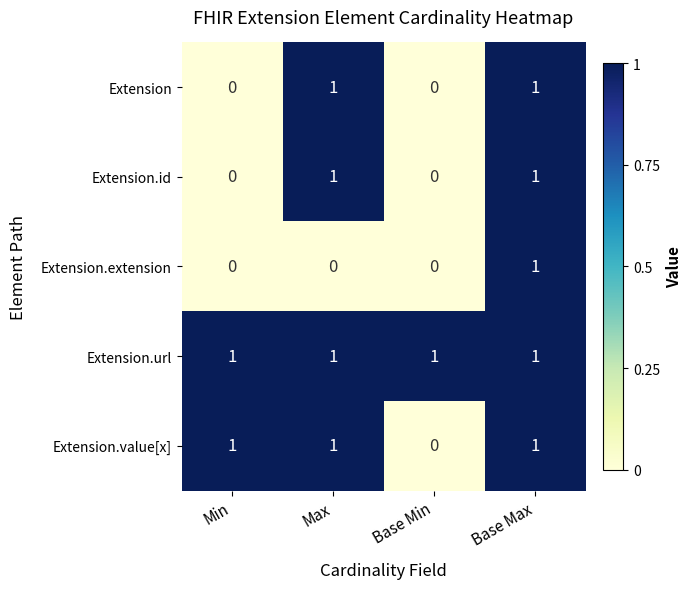

Count the Extension.id values in the range 0 to 1.

4